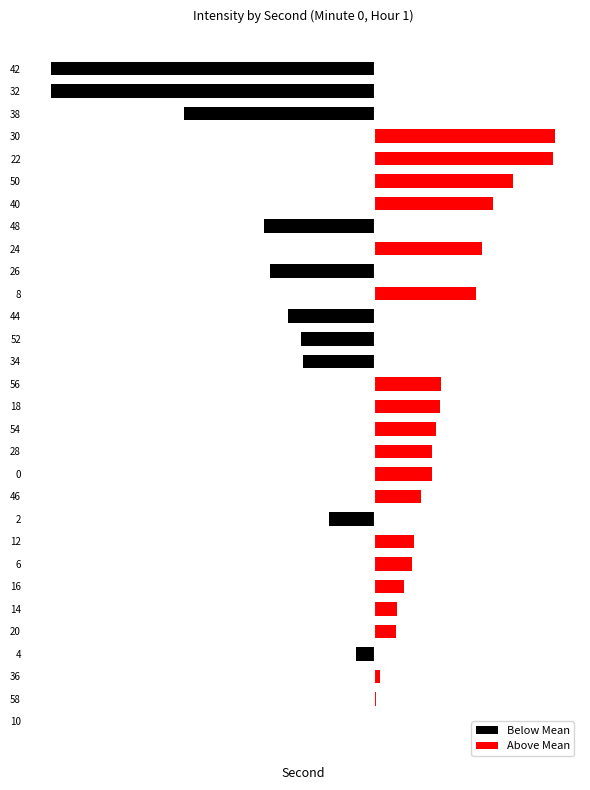

What is the difference between the Below Mean values at 26 and 18?

1.1